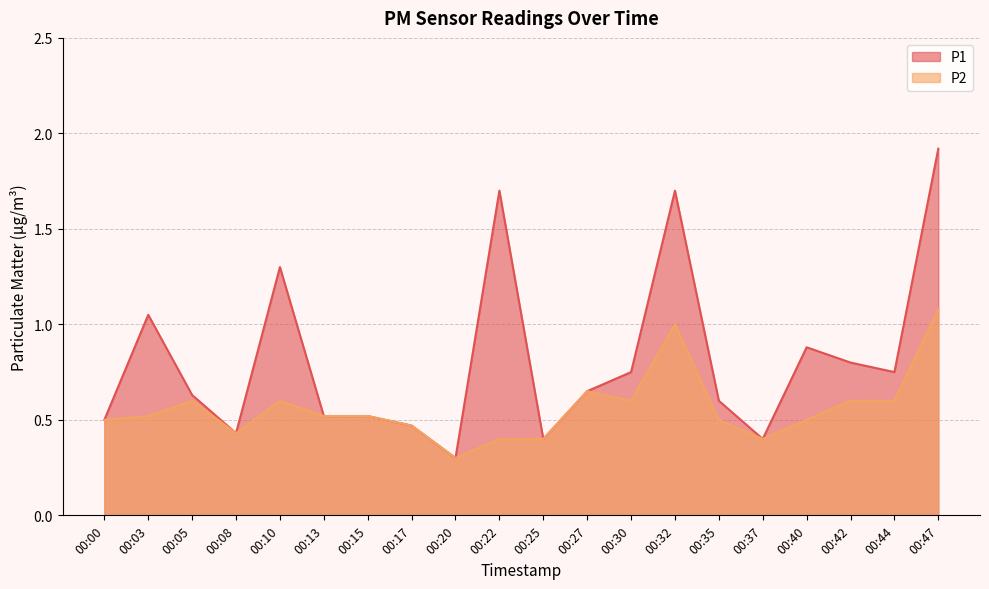

The P2 series shows 0.6 at 00:05. True or false?

True